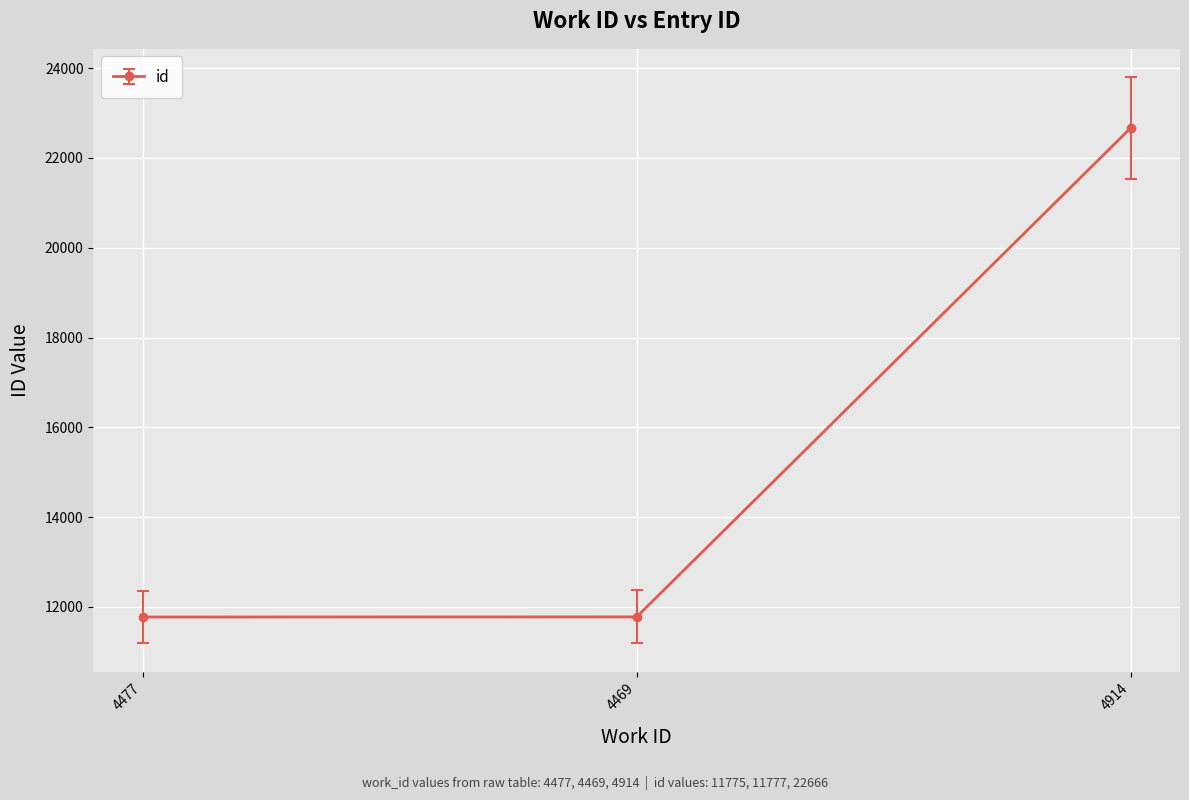

Count the number of categories in the chart.

3